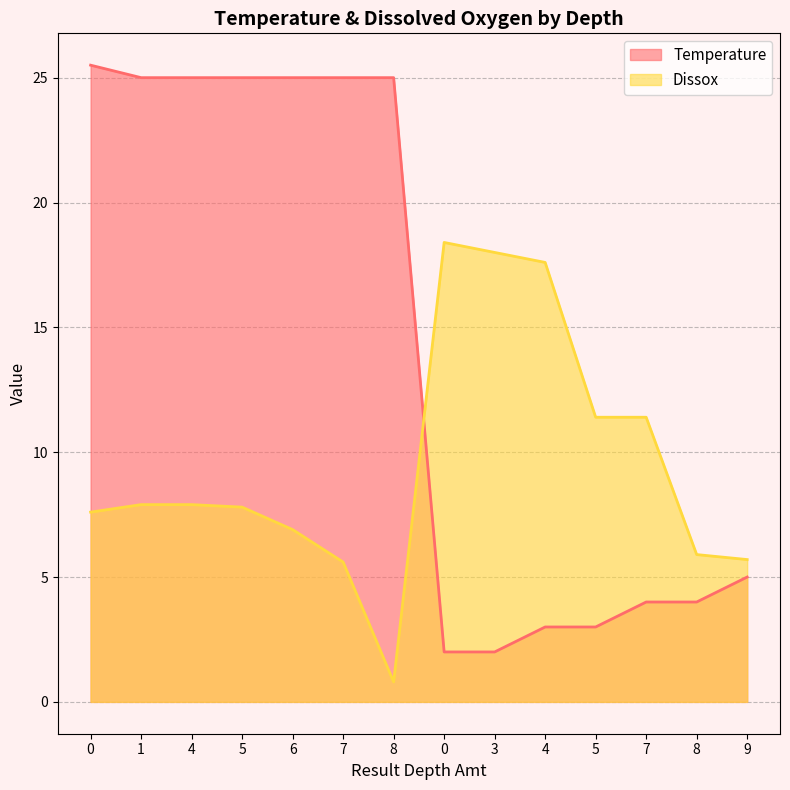

Which category has the lowest value in the Dissox series?

8